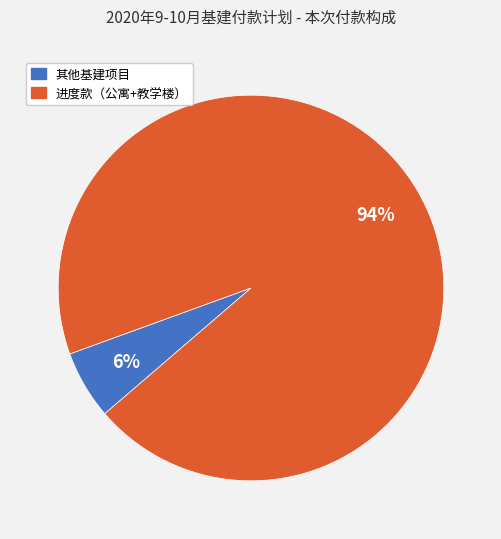

To the nearest percent, what is the average slice percentage?

50%